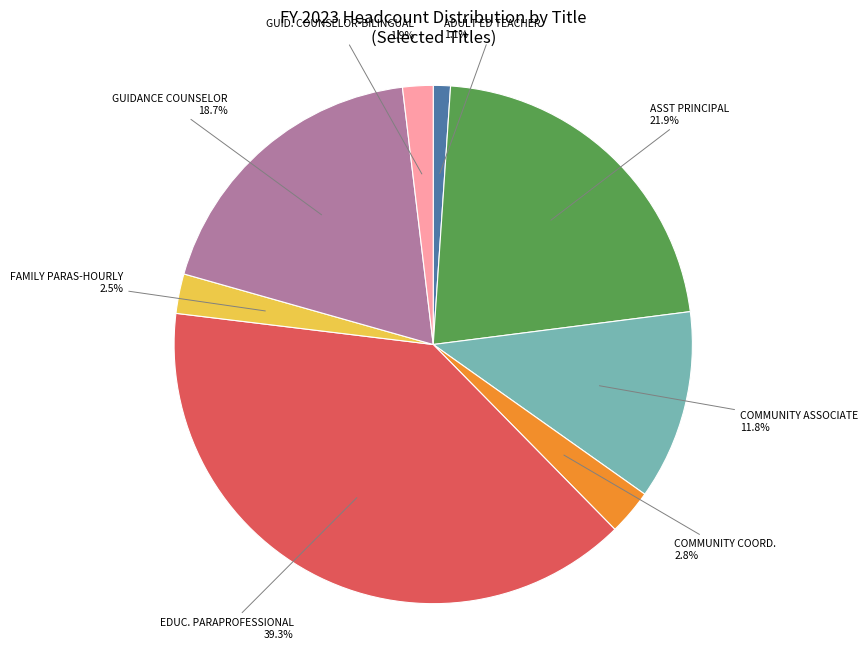

How much of the chart is everything except ADULT ED TEACHER?

98.9%